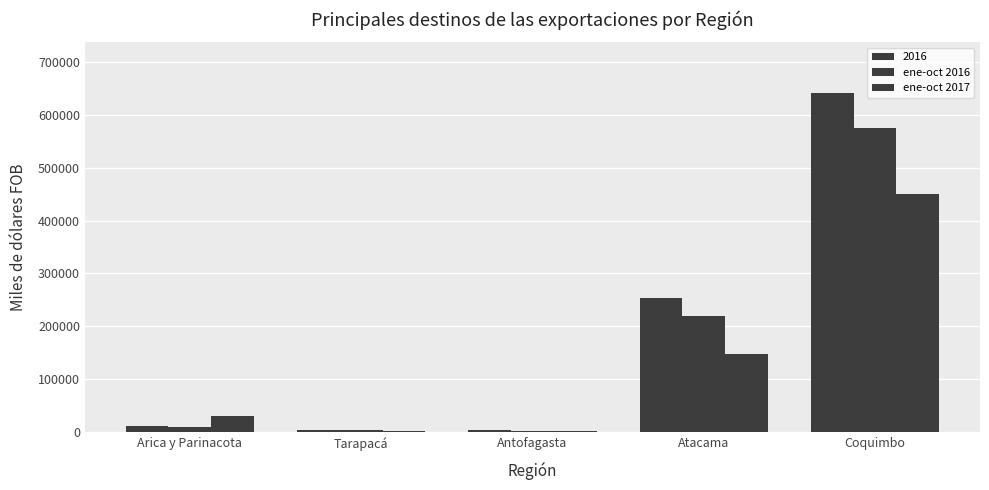

Is the value of ene-oct 2017 at Antofagasta greater than the value of ene-oct 2016 at Arica y Parinacota?

No